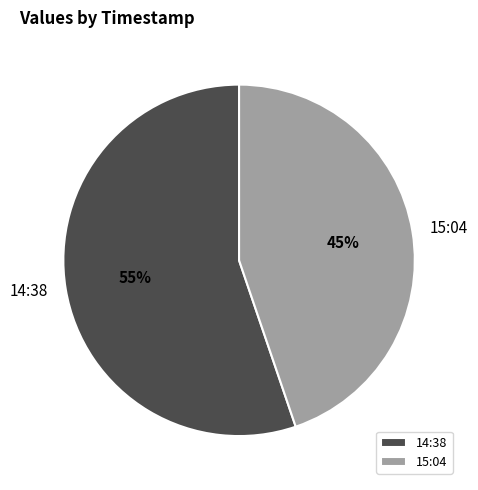

True or false: 14:38 accounts for 55% of the total.

True